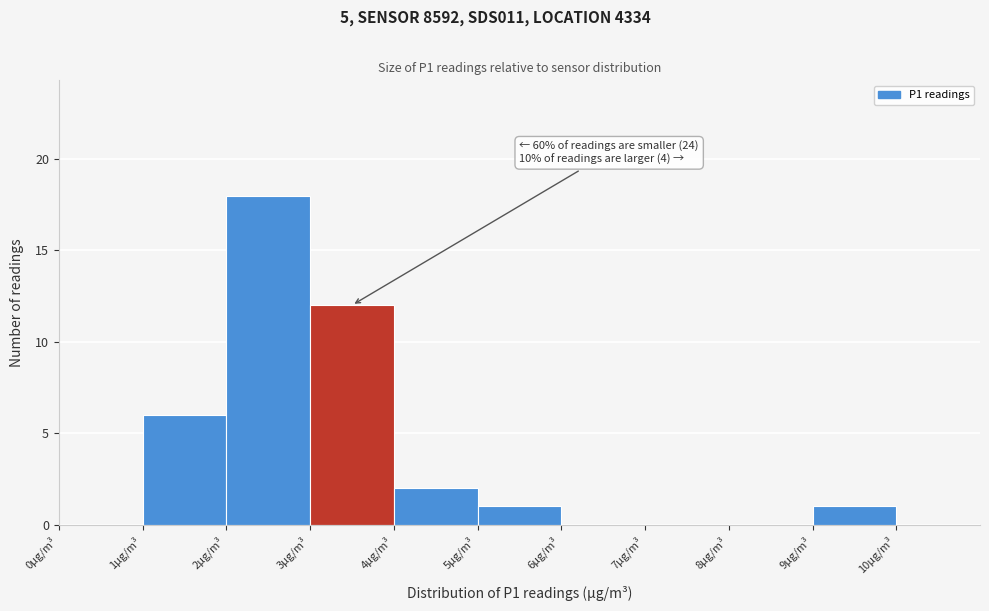

Over which range of the x-axis is the bar tallest?

2 to 3